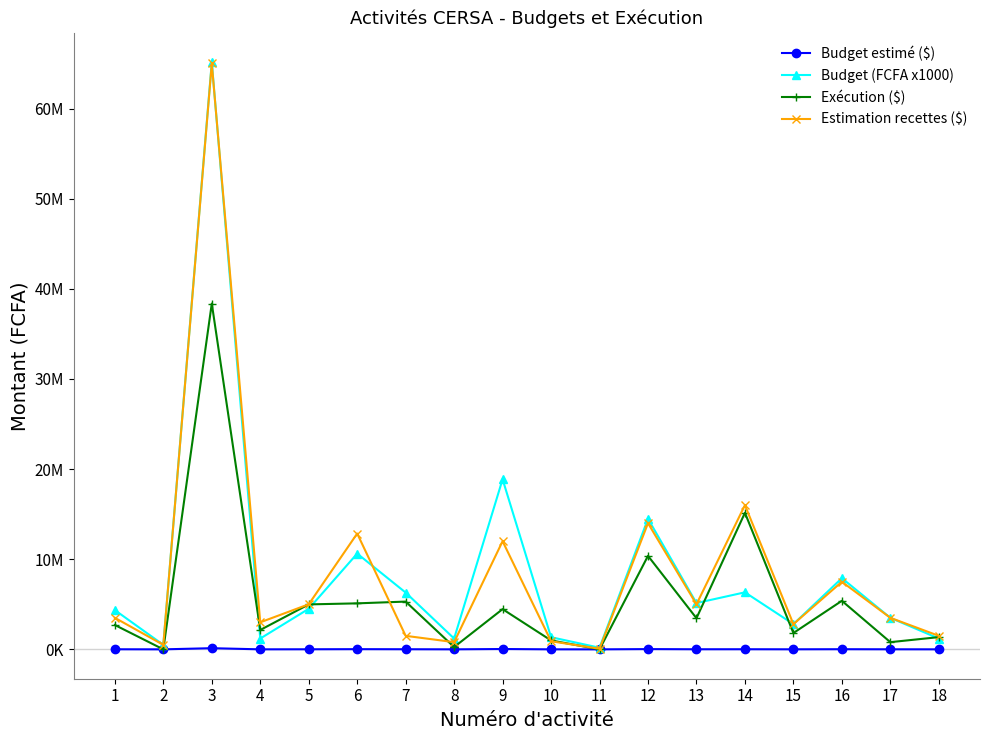

Is this an area chart (filled region under the line)?

No